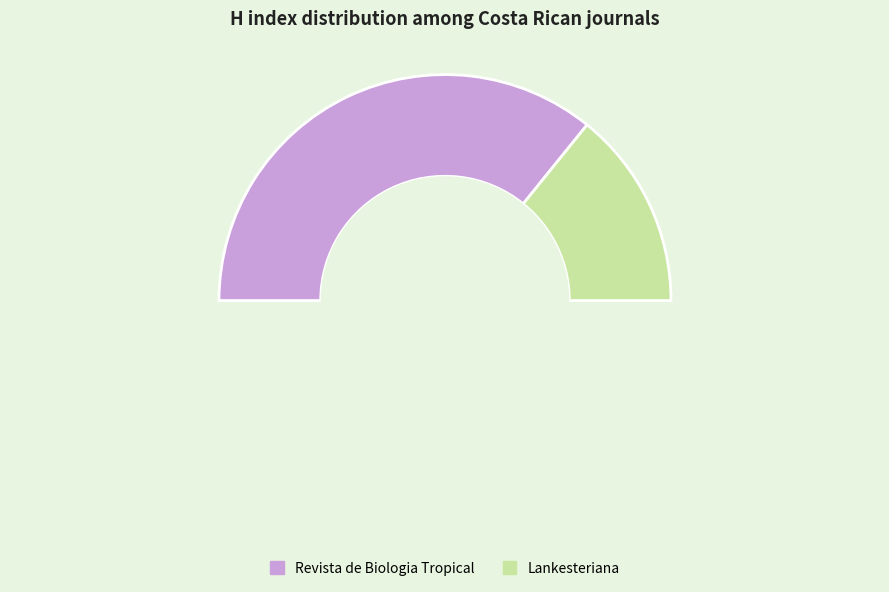

To the nearest percent, what portion does Revista de Biologia Tropical represent?

72%